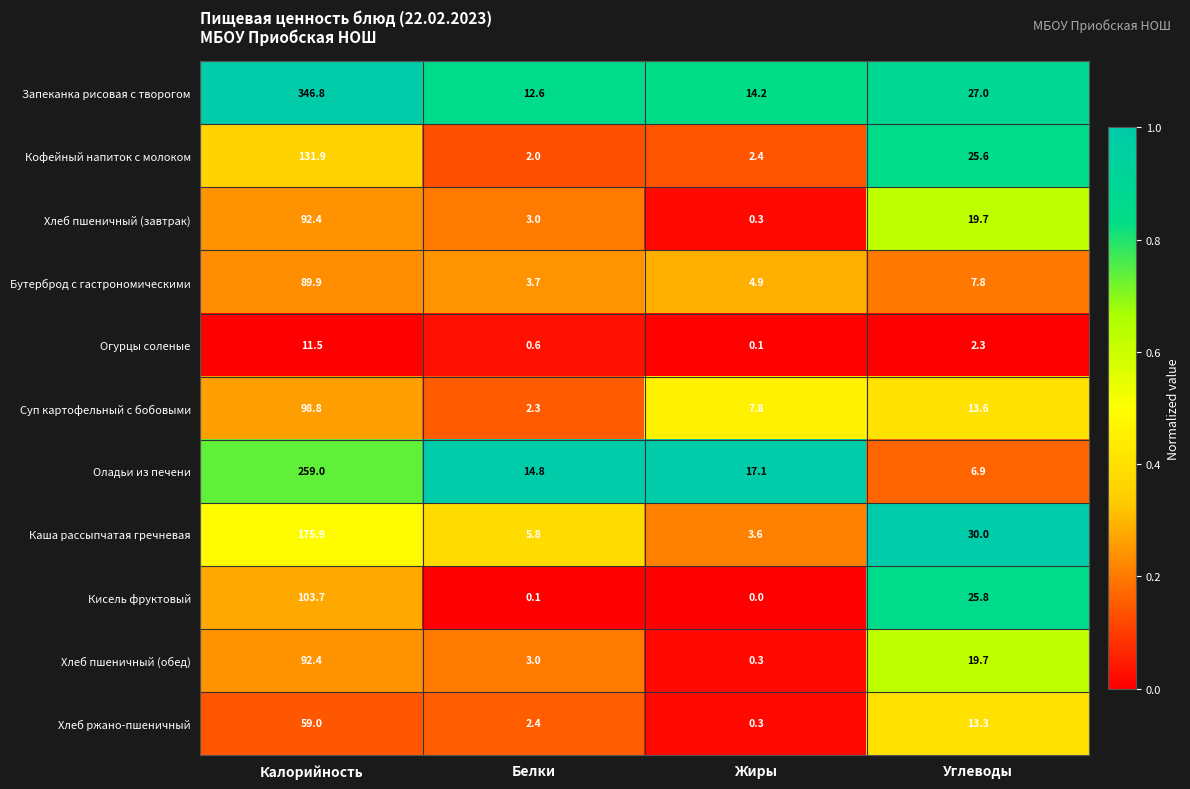

What is the difference between the Кисель фруктовый values at Жиры and Калорийность?

103.7